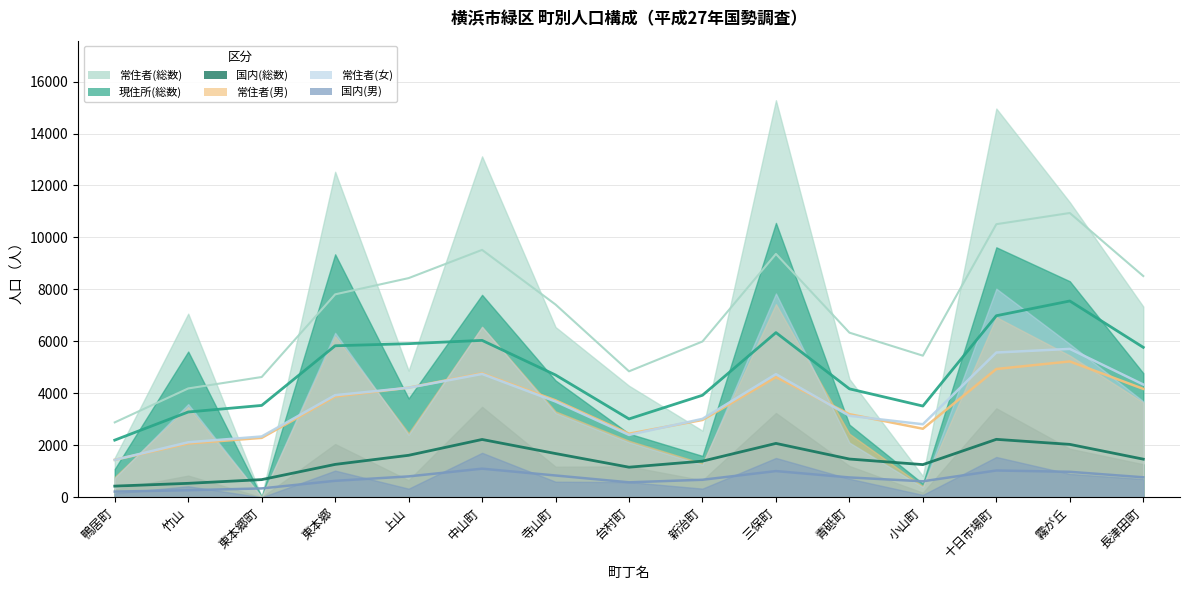

Between 上山 and 中山町, which is larger?

中山町